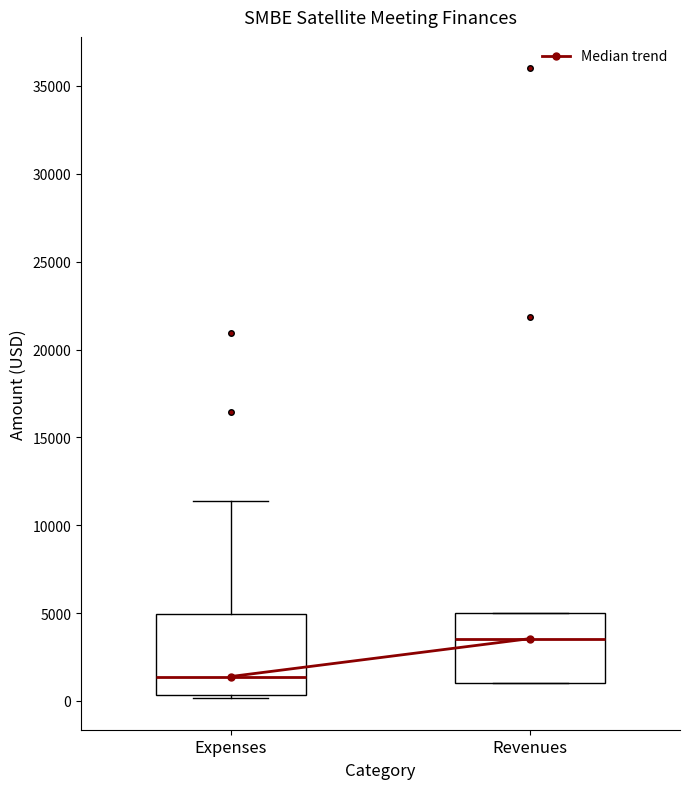

Where does the median line of the box for Revenues sit on the y-axis? The values are not printed on the chart, so give them approximately, as read against the axis.

3500